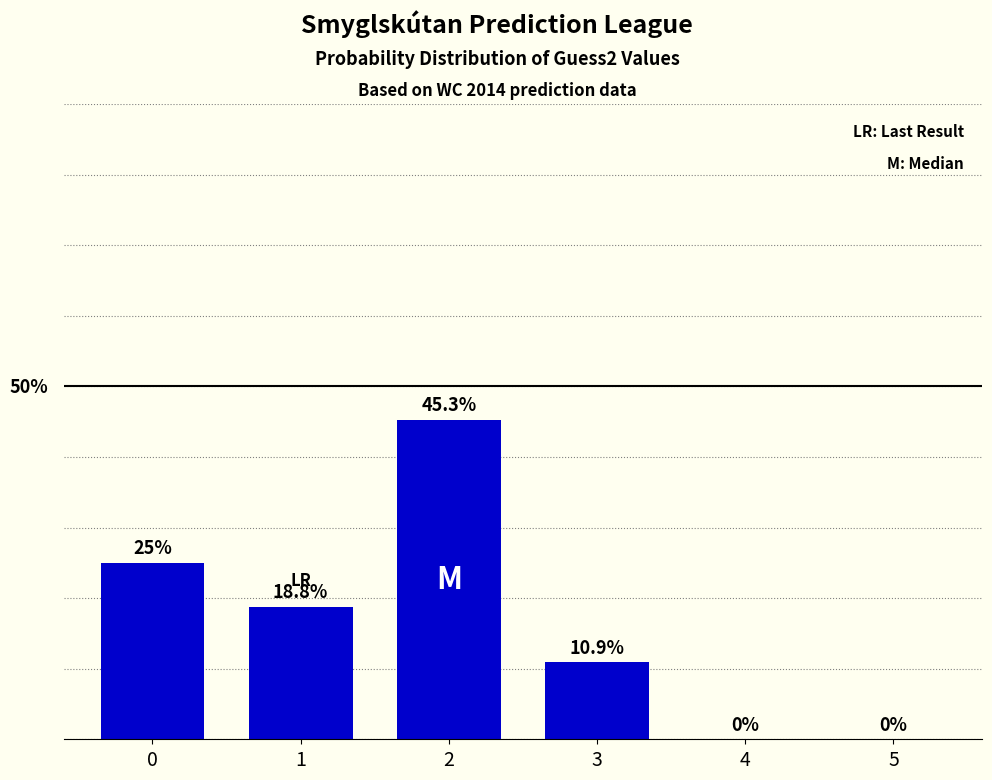

What is the difference between the maximum and minimum values?

45.3